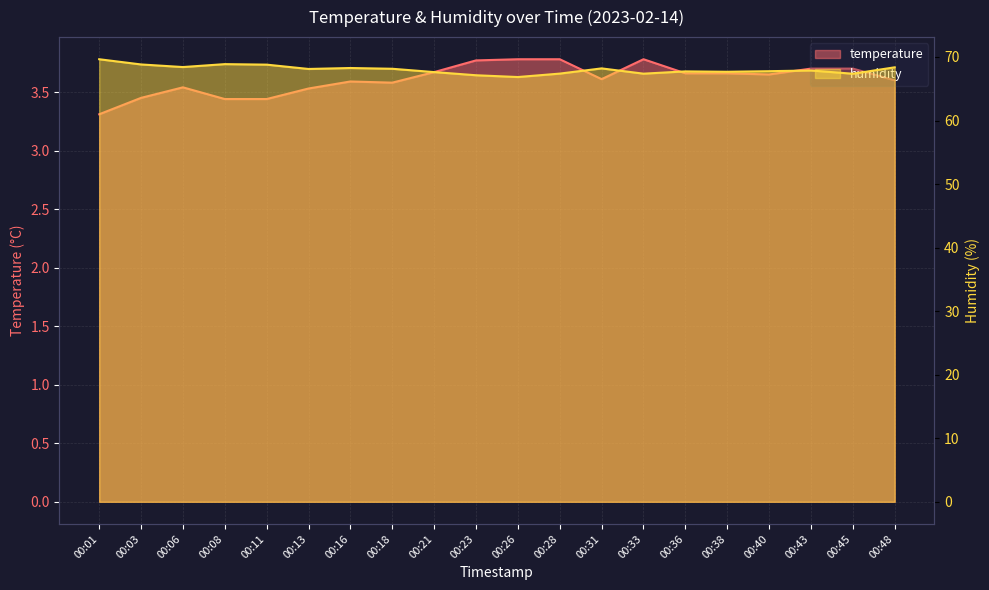

Reading right to left, extract all data points from this chart.

temperature: 3.6	3.7	3.7	3.6	3.7	3.7	3.8	3.6	3.8	3.8	3.8	3.7	3.6	3.6	3.5	3.4	3.4	3.5	3.5	3.3
humidity: 68.4	67.4	67.9	67.8	67.7	67.7	67.4	68.2	67.4	66.8	67.1	67.6	68.1	68.3	68.1	68.8	68.9	68.4	68.8	69.6